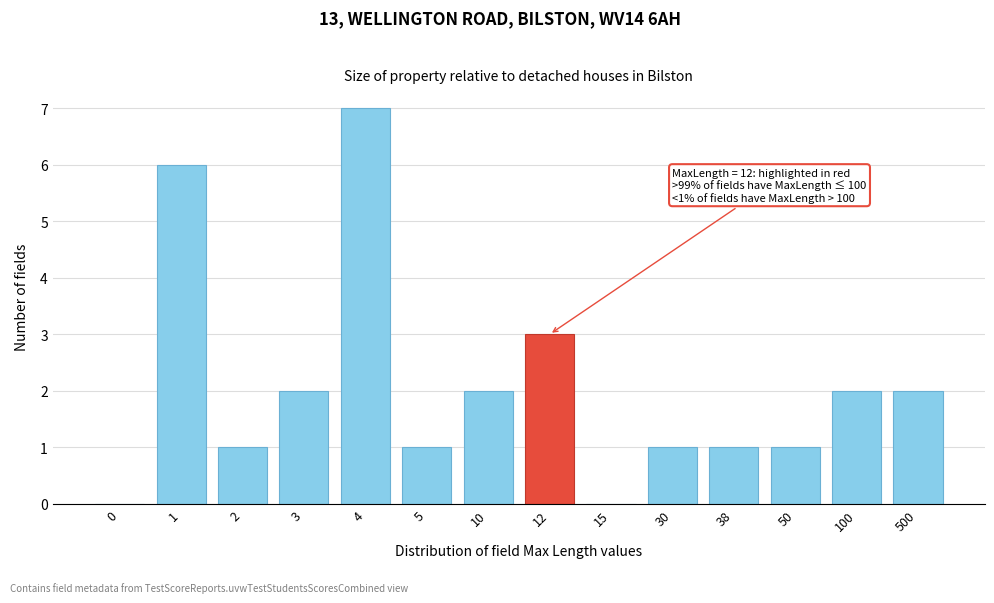

Reading left to right, transcribe all the data shown in this chart.

0=0	1=6	2=1	3=2	4=7	5=1	10=2	12=3	15=0	30=1	38=1	50=1	100=2	500=2